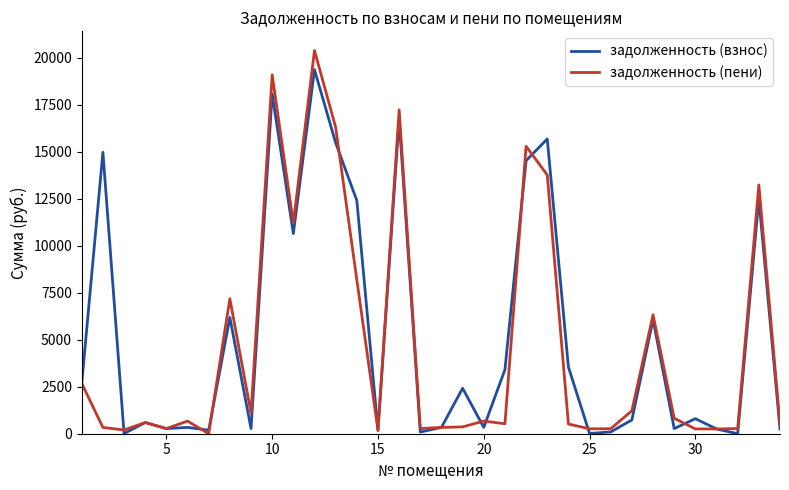

What is the sum of all задолженность (пени) values?

160856.5